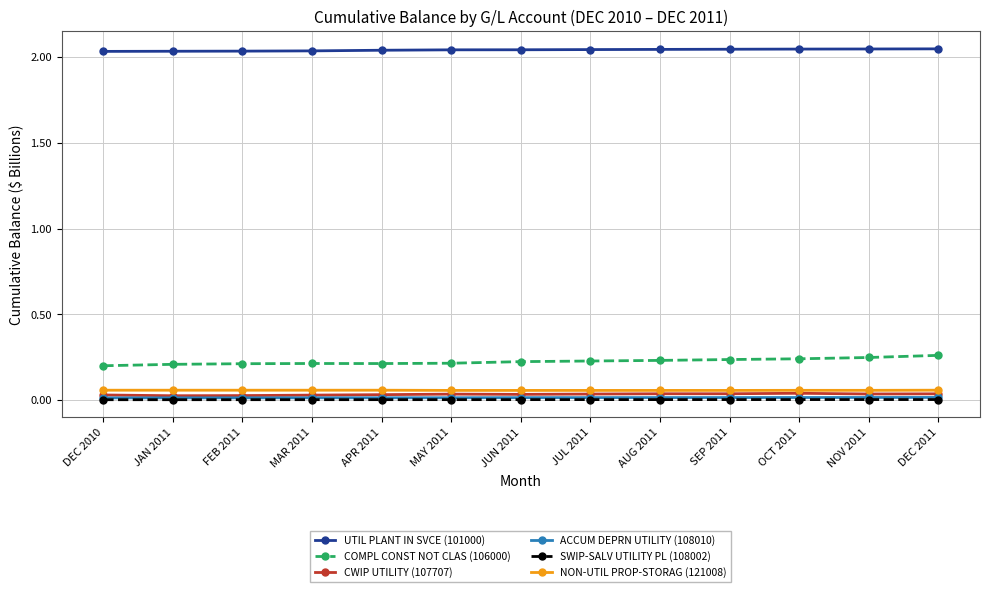

What is the label of the 5th point from the left?

APR 2011